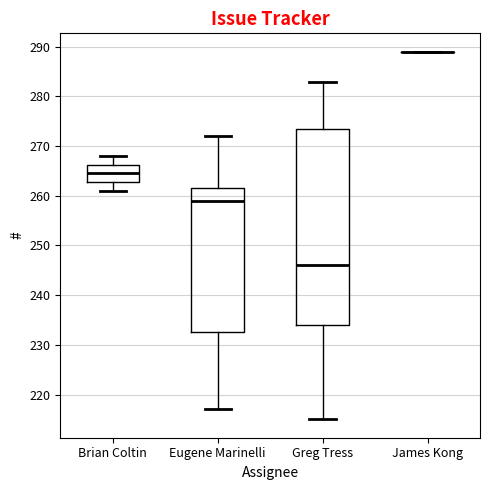

Where is the lower edge of the box for Greg Tress on the y-axis? The values are not printed on the chart, so give them approximately, as read against the axis.

234